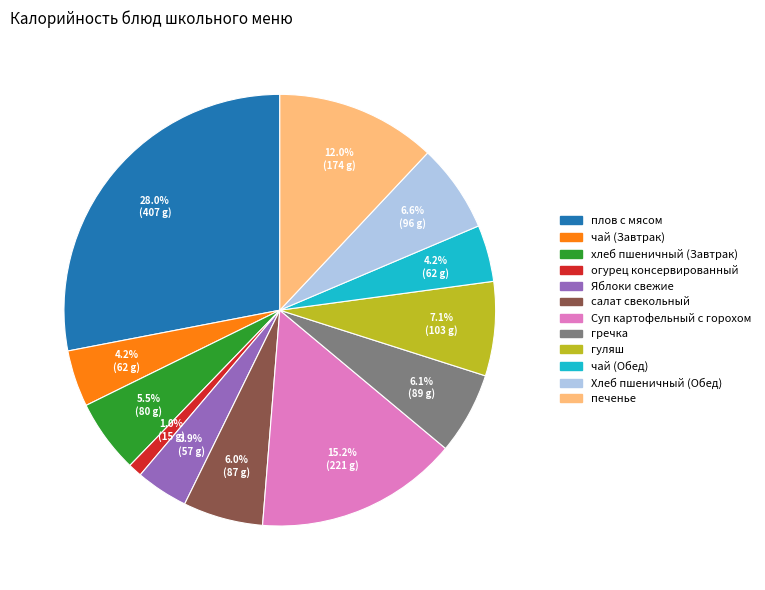

Approximately how many times larger is the value at чай (Обед) compared to чай (Завтрак)?

1.0